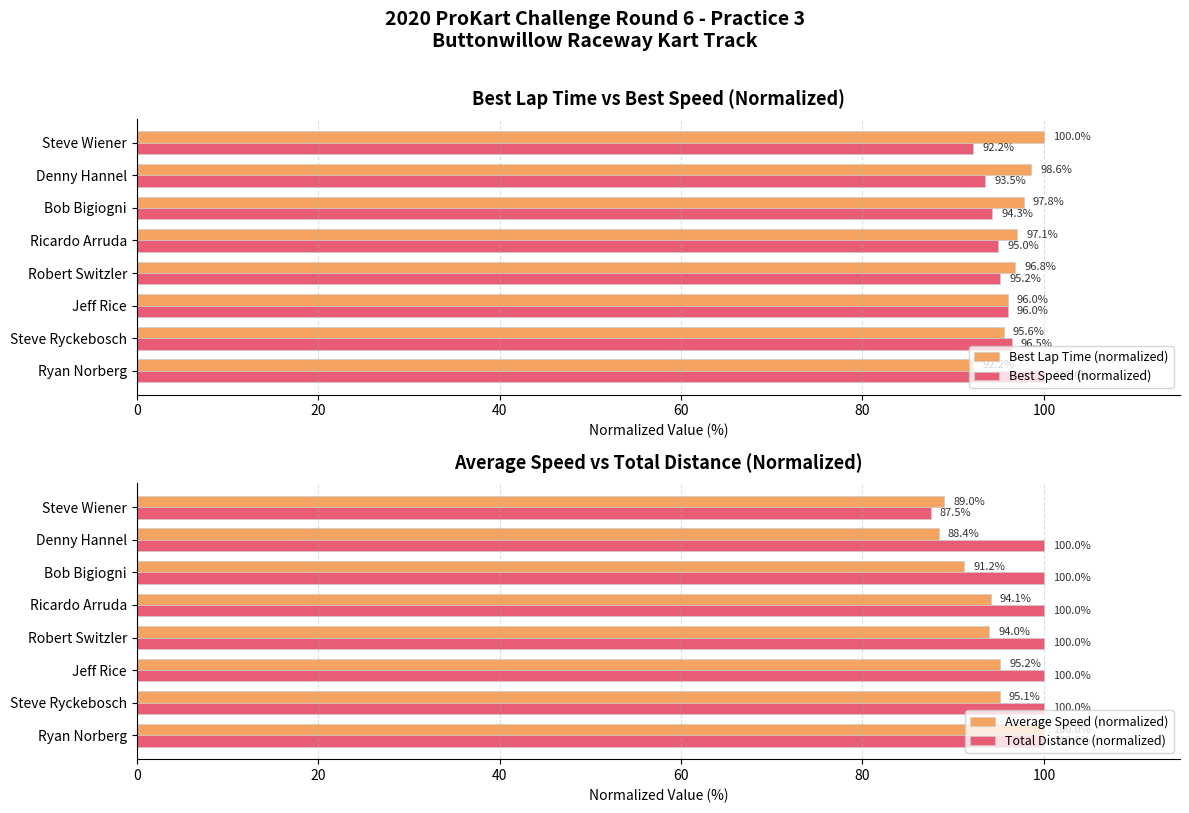

Which series has the largest total across all categories?

Total Distance (normalized)